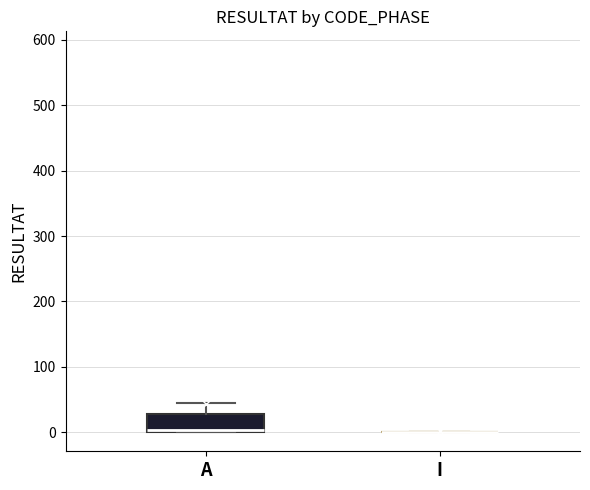

Reading left to right, transcribe this box plot: for each box, give where its median line is, the range the box spans, and where its two whiskers end, as read against the y-axis. The values are not printed on the chart, so give them approximately, as read against the axis.

A: median 0 (drawn on the box's lower edge), box 0 to 30, whiskers 0 to 50
I: box collapsed to a line at 0, whiskers 0 to 0